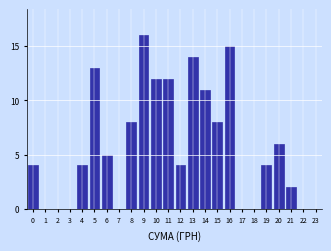

Reading left to right, extract all data points from this chart.

0=4	1=0	2=0	3=0	4=4	5=13	6=5	7=0	8=8	9=16	10=12	11=12	12=4	13=14	14=11	15=8	16=15	17=0	18=0	19=4	20=6	21=2	22=0	23=0